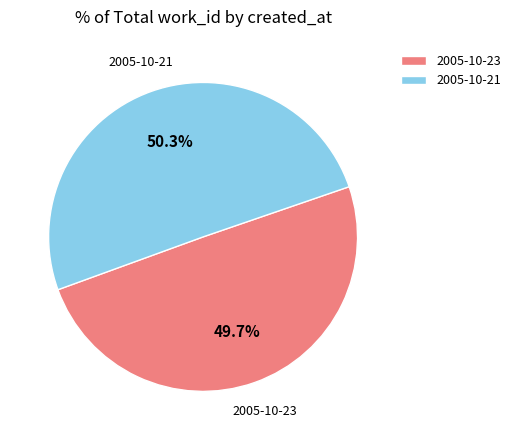

Which slice is the smallest?

2005-10-23